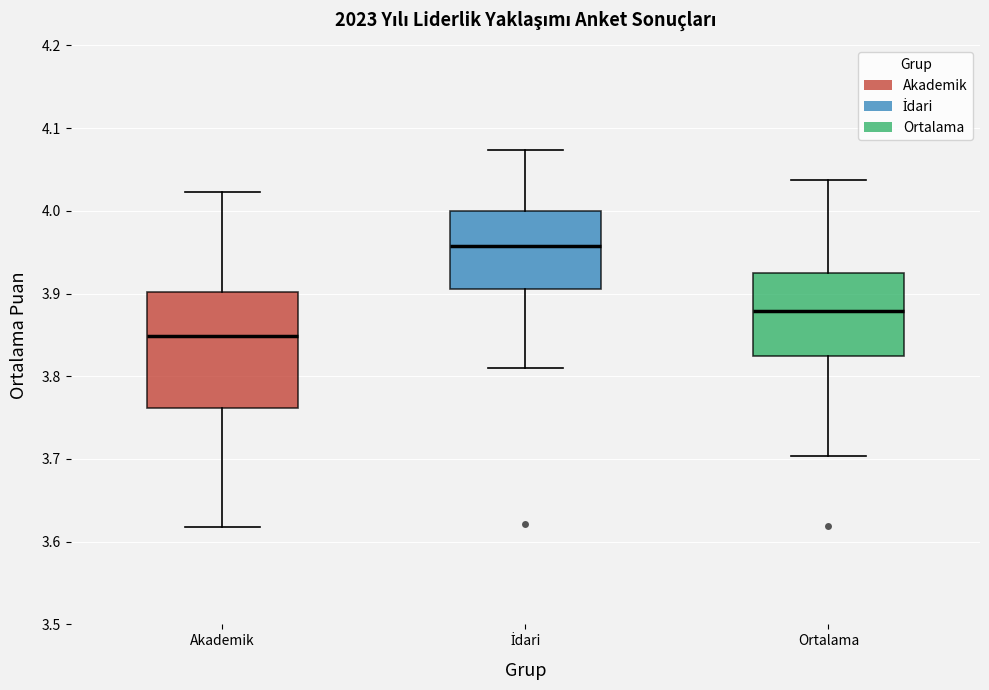

Where does the lower whisker of the box for İdari end on the y-axis? The values are not printed on the chart, so give them approximately, as read against the axis.

3.81